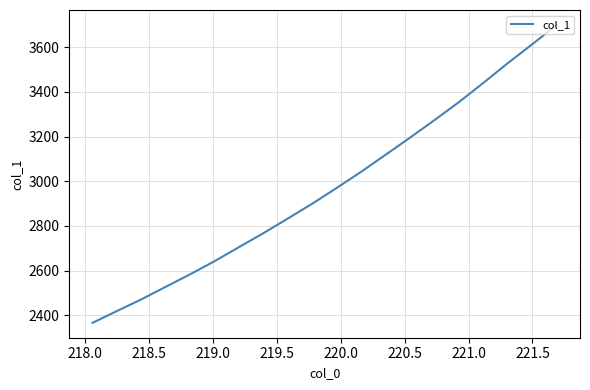

What is the difference between the maximum and minimum values?

1333.3